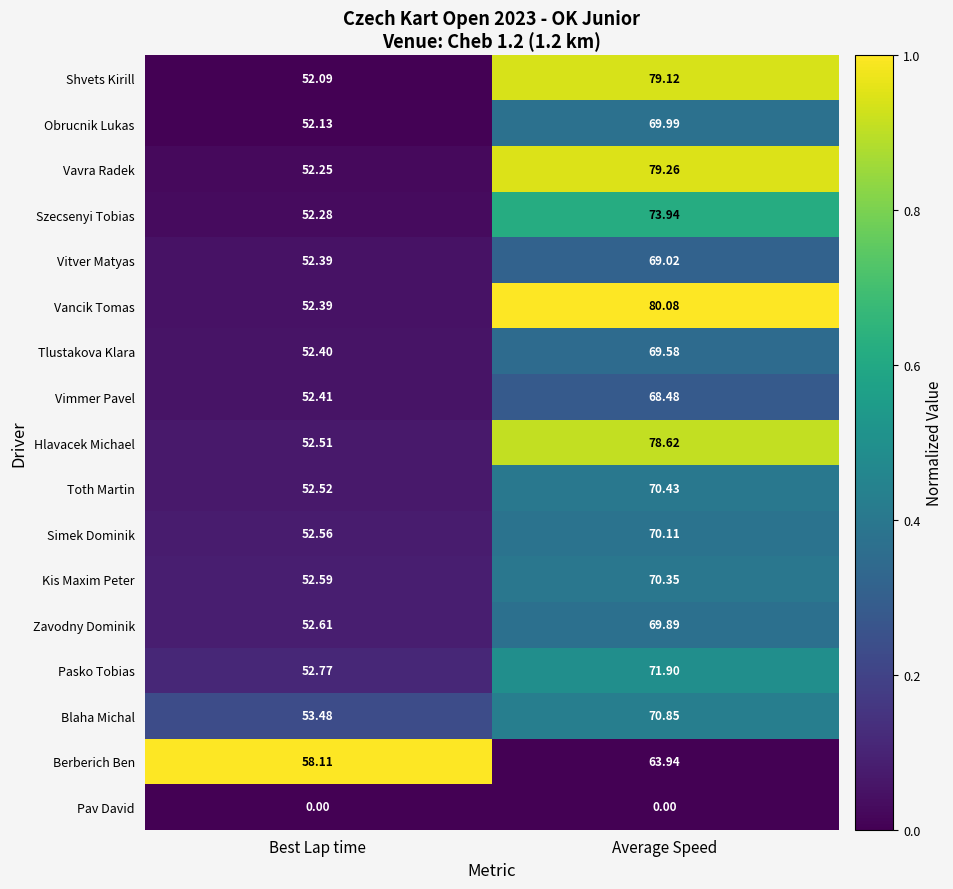

Between Best Lap time and Average Speed, which series saw the biggest shift?

Vancik Tomas